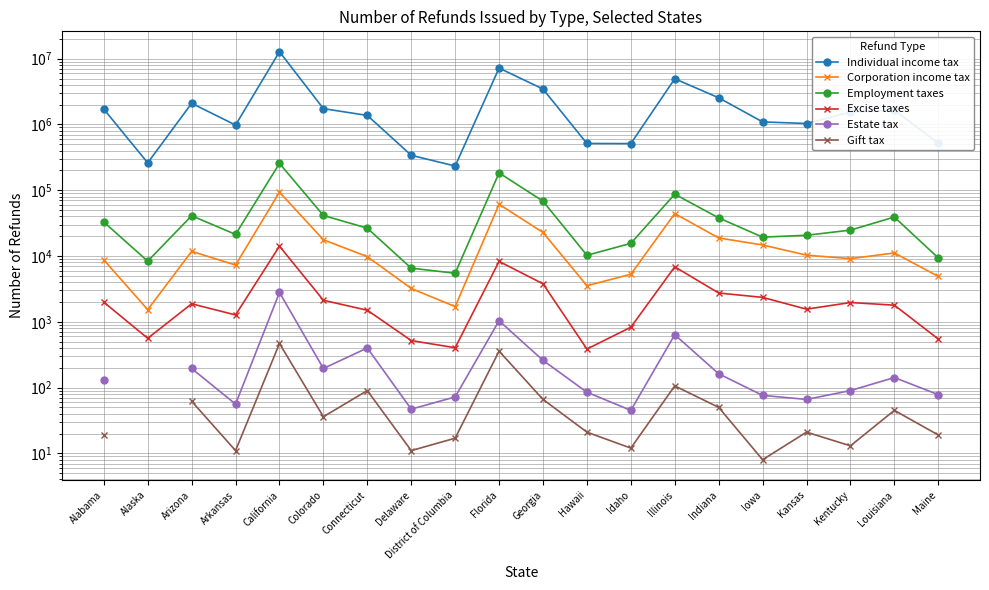

At which category is the sum across all series the highest?

California